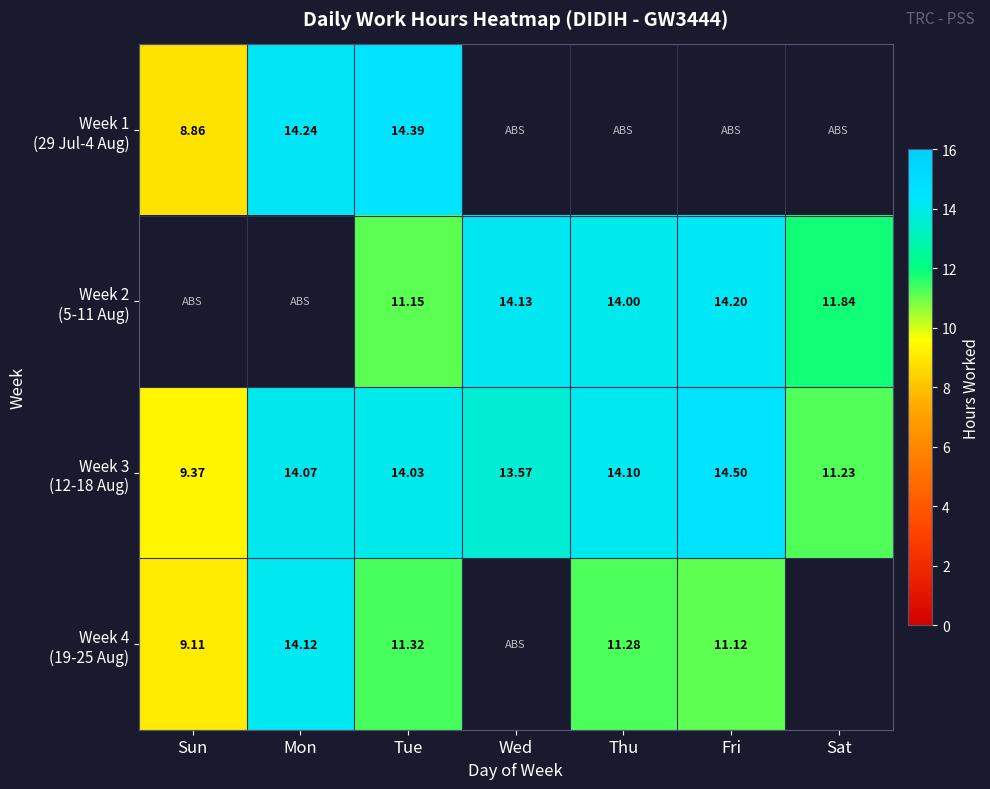

How many values in the Week 3 (12-18 Aug) series are below 14?

3